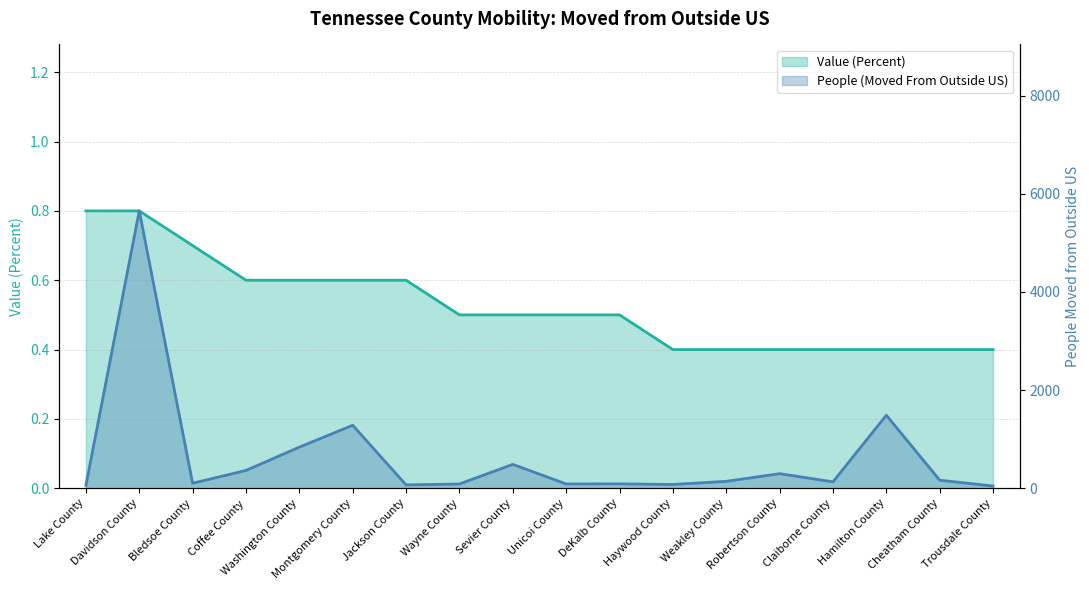

Which series has the widest spread of values?

People (Moved From Outside US)